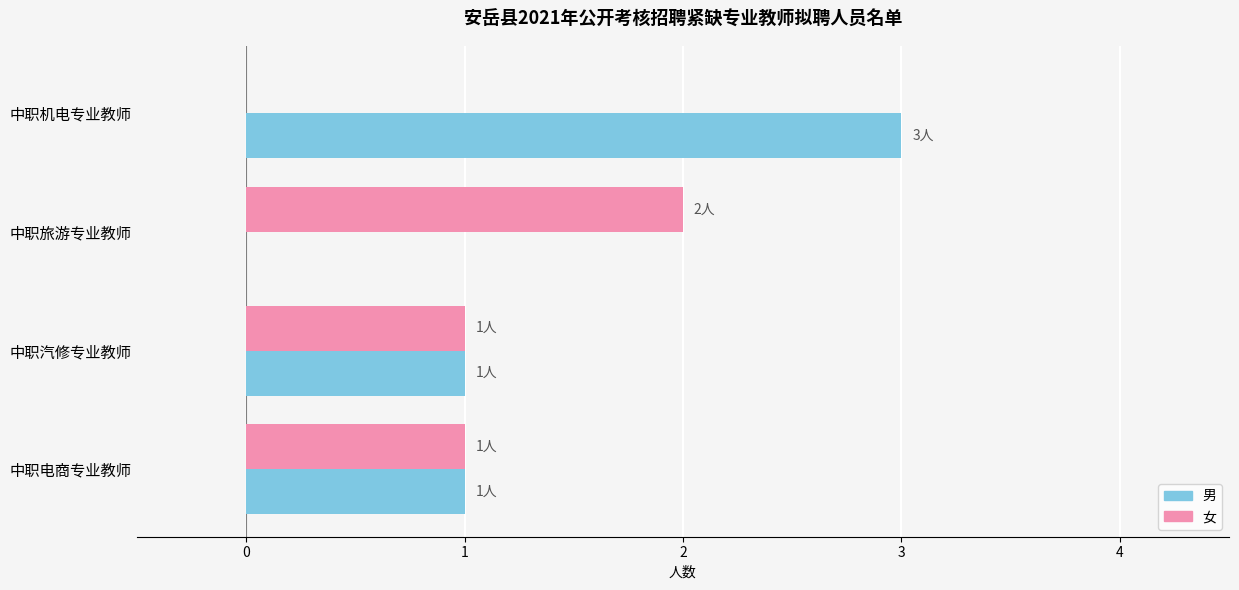

The 男 series shows 3 at 中职机电专业教师. True or false?

True